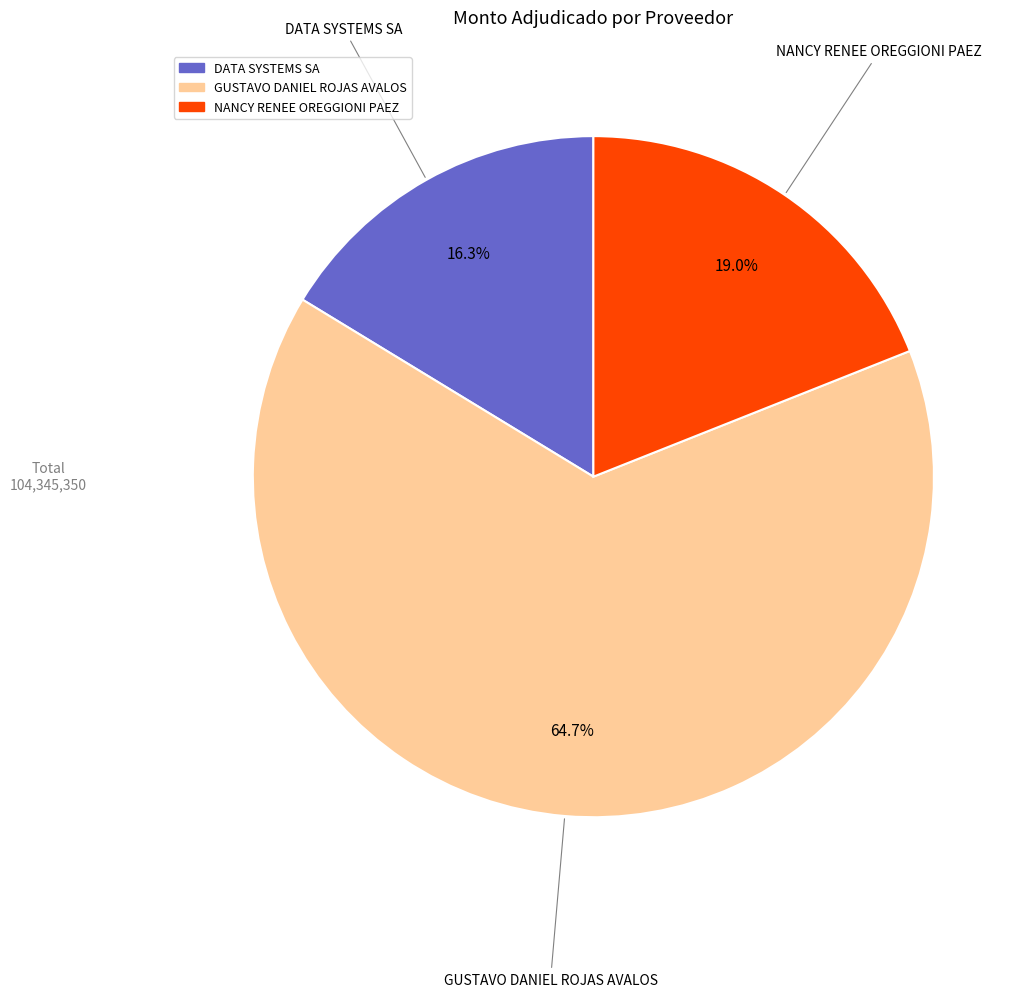

Count the number of slices in the pie.

3